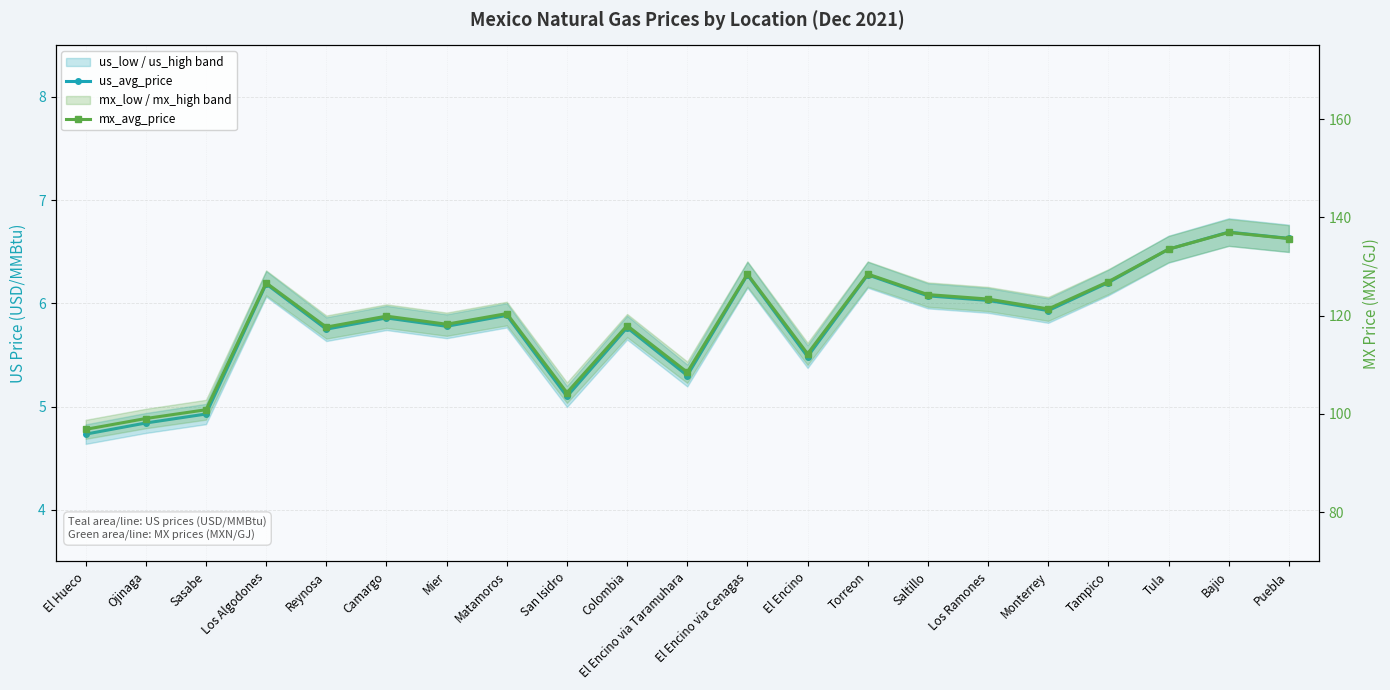

Rank the series at Monterrey from highest to lowest value.

mx_avg_price, us_avg_price